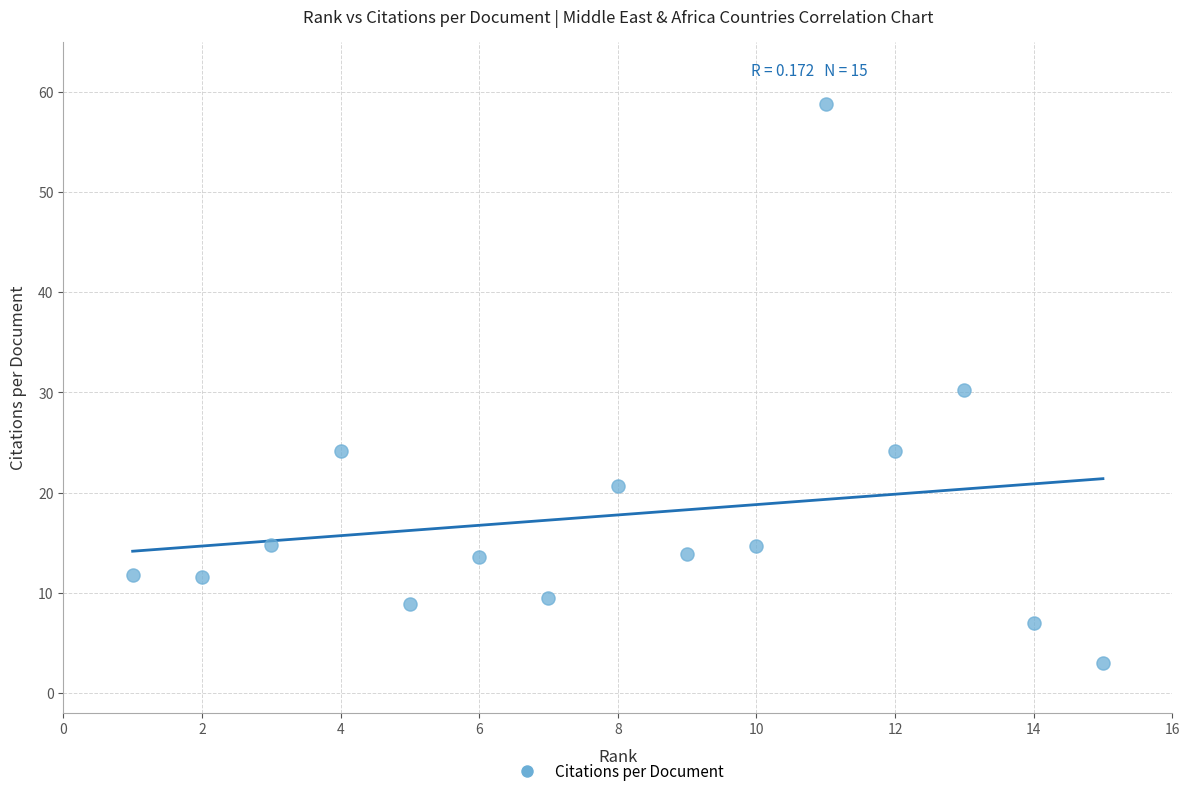

What is the range of Y values (max minus min)?

55.8